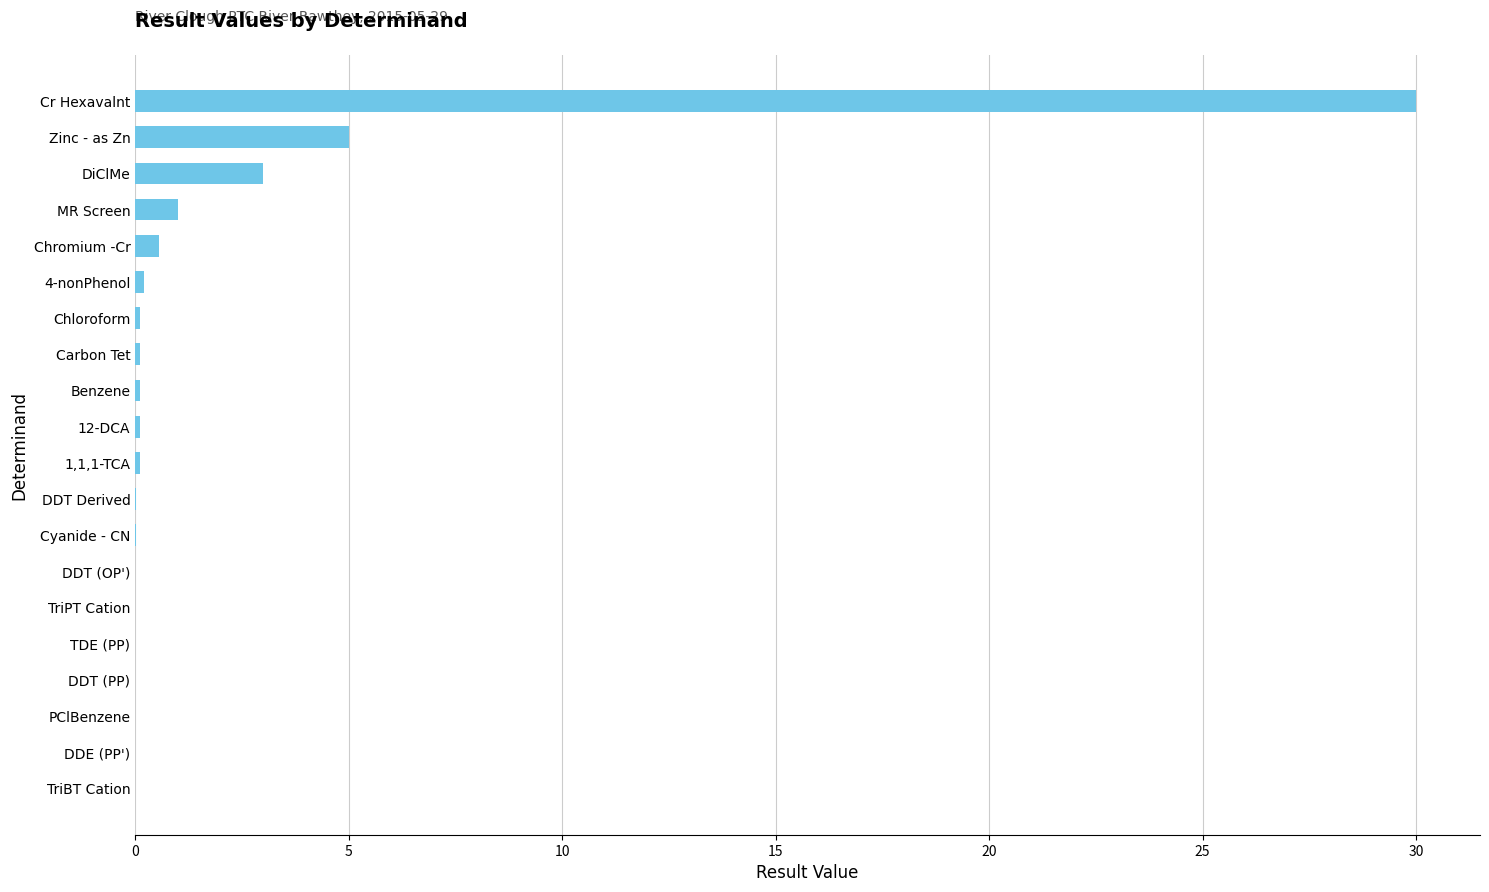

True or false: the data shows 0.1 at 1,1,1-TCA.

True